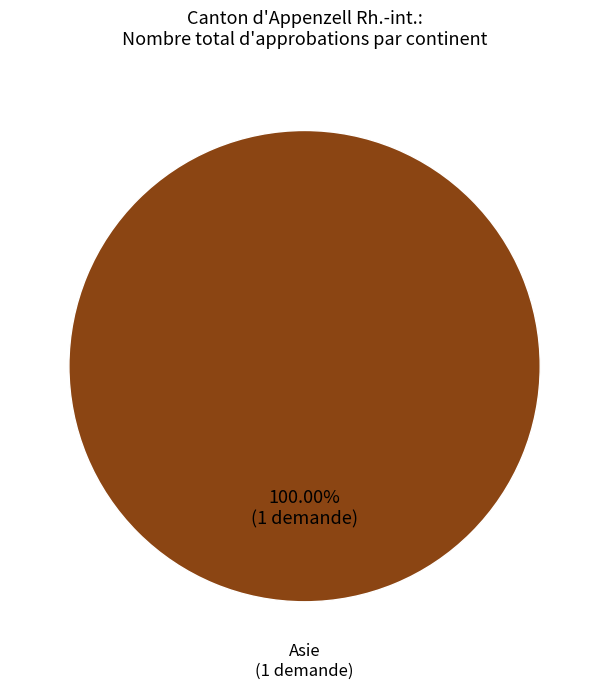

Rank the categories by value from lowest to highest.

Asie